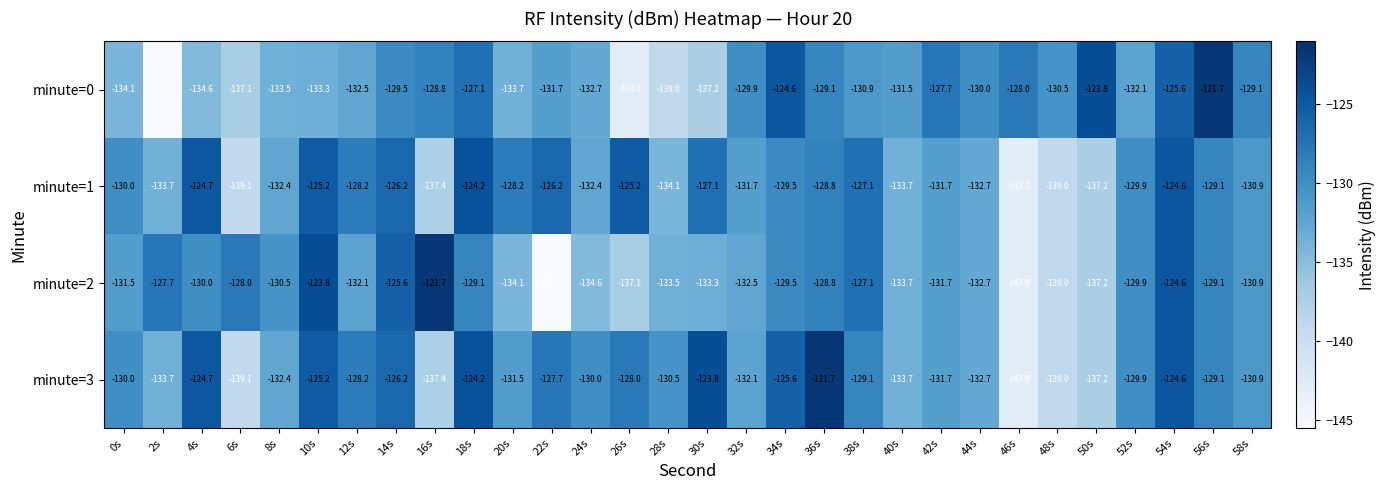

How many distinct data groups are displayed?

4